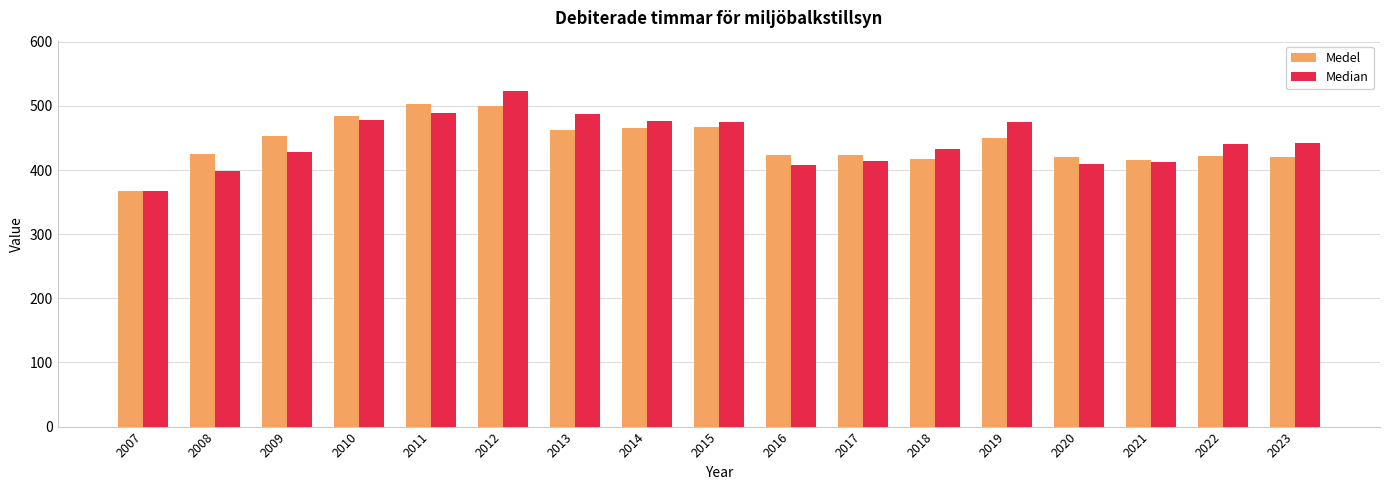

Which series has the widest spread of values?

Median